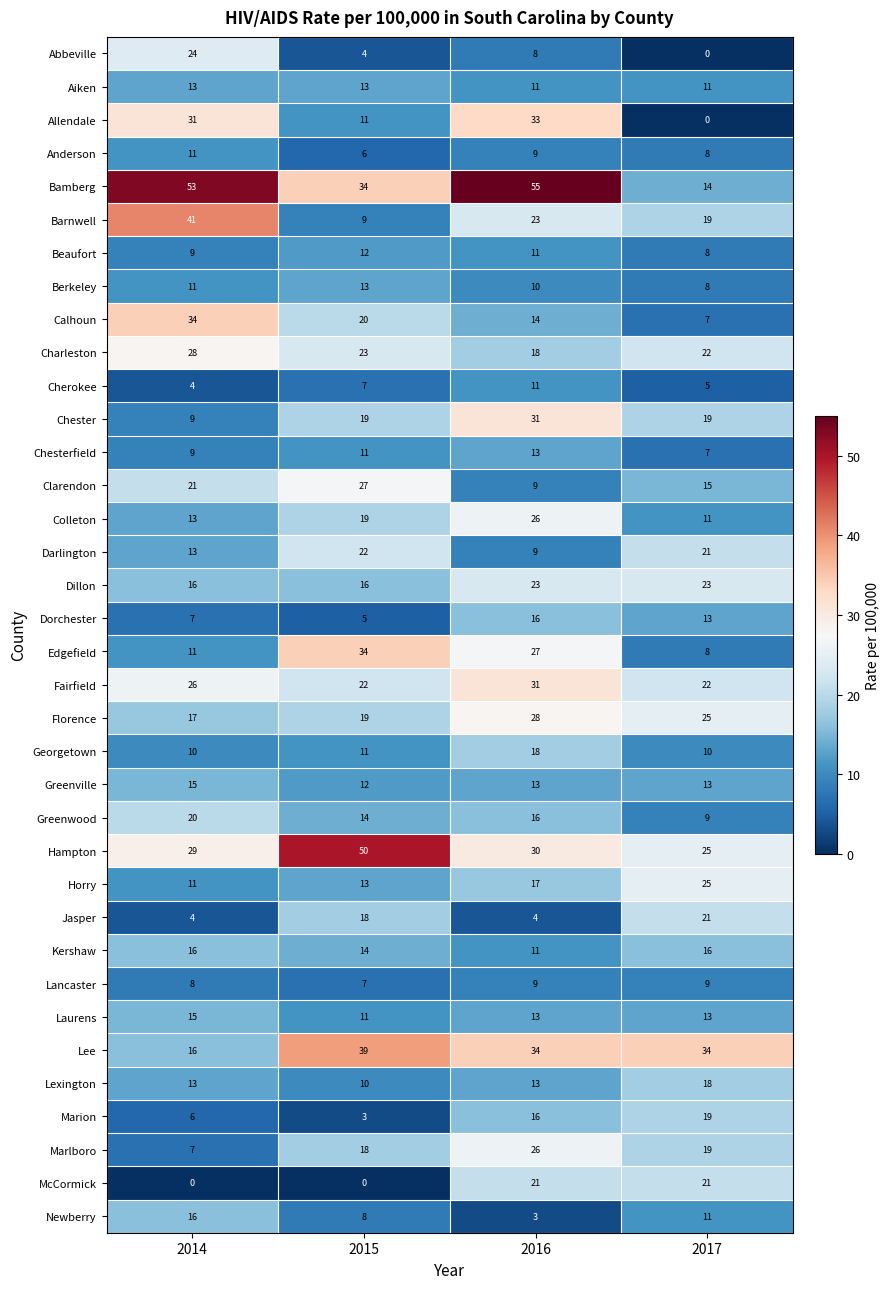

What is the difference between the maximum and second lowest values in the McCormick series?

21